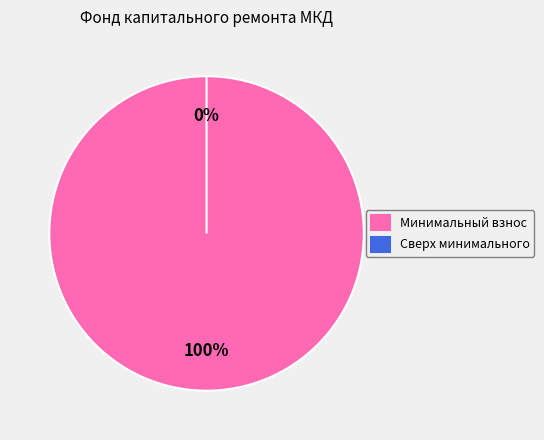

How many slices are in this pie chart?

2